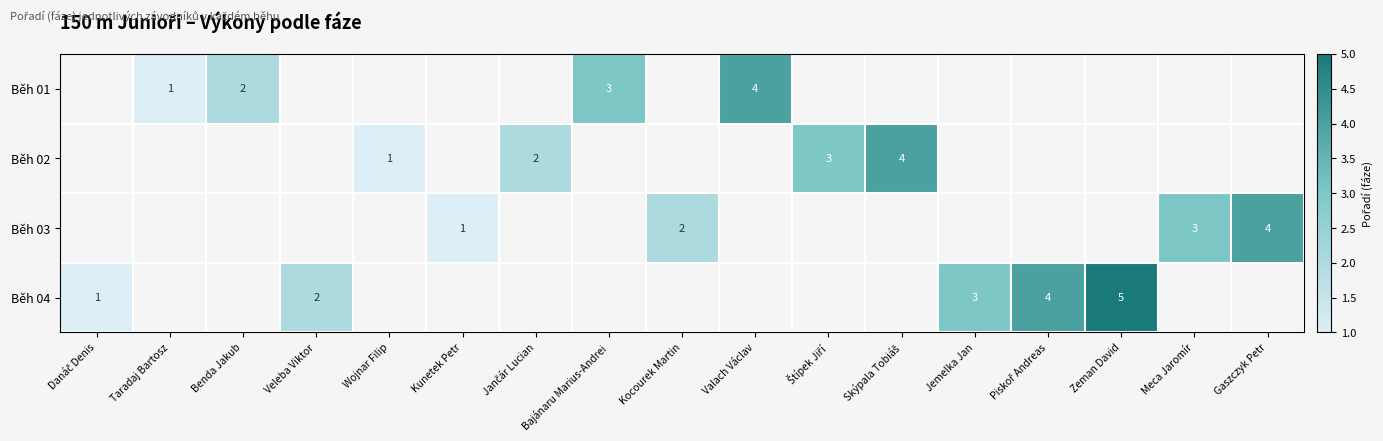

Rank the series by their average value, from lowest to highest.

Běh 01, Běh 02, Běh 03, Běh 04